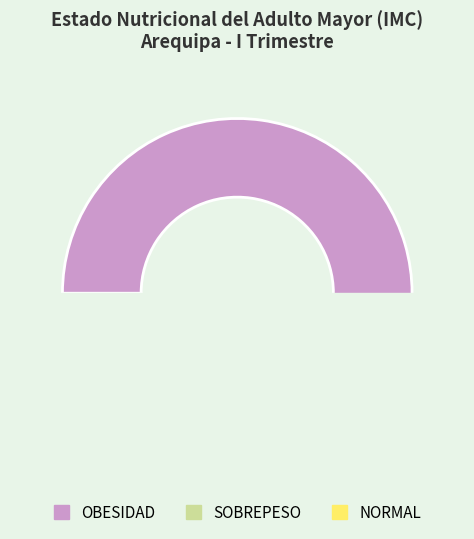

Which slice represents more than half of the pie?

OBESIDAD